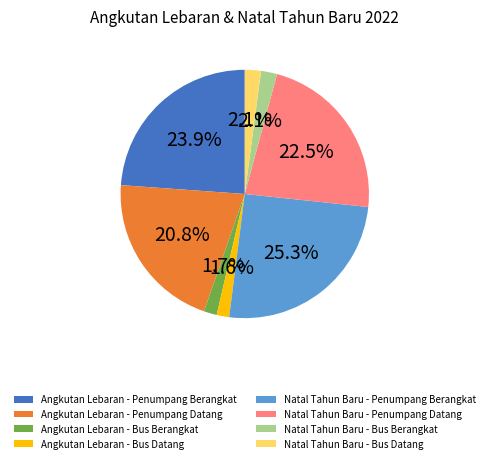

To the nearest percent, what is the difference between the Natal Tahun Baru - Penumpang Datang and Angkutan Lebaran - Bus Berangkat slice percentages?

21%